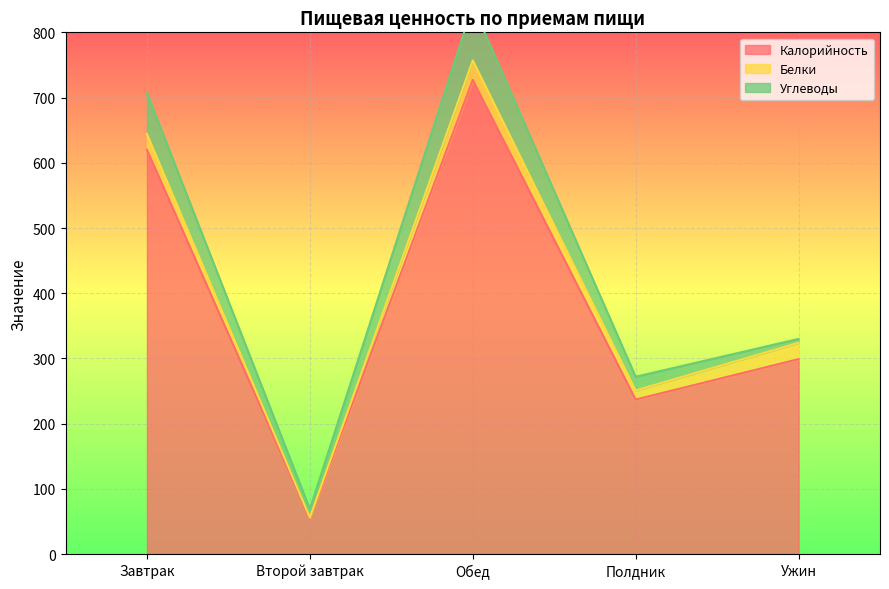

True or false: Белки and Калорийность intersect in this chart.

False